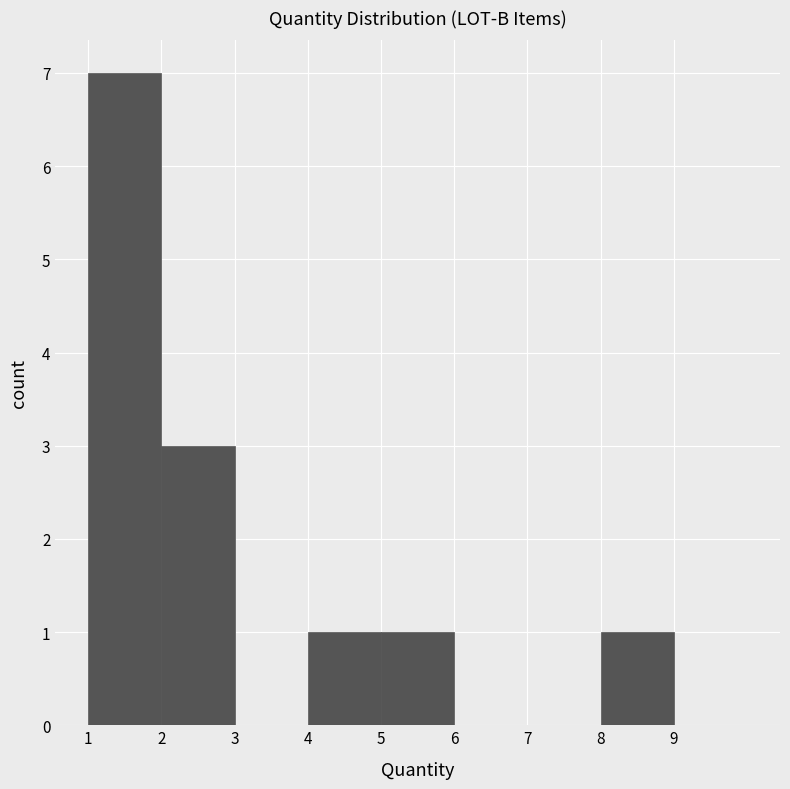

Reading left to right, transcribe this chart: for each bar, give the range it covers on the x-axis and its height. The values are not printed on the chart, so give them approximately, as read against the axis.

1 to 2: 7
2 to 3: 3
3 to 4: 0
4 to 5: 1
5 to 6: 1
6 to 7: 0
7 to 8: 0
8 to 9: 1
9 to 10: 0